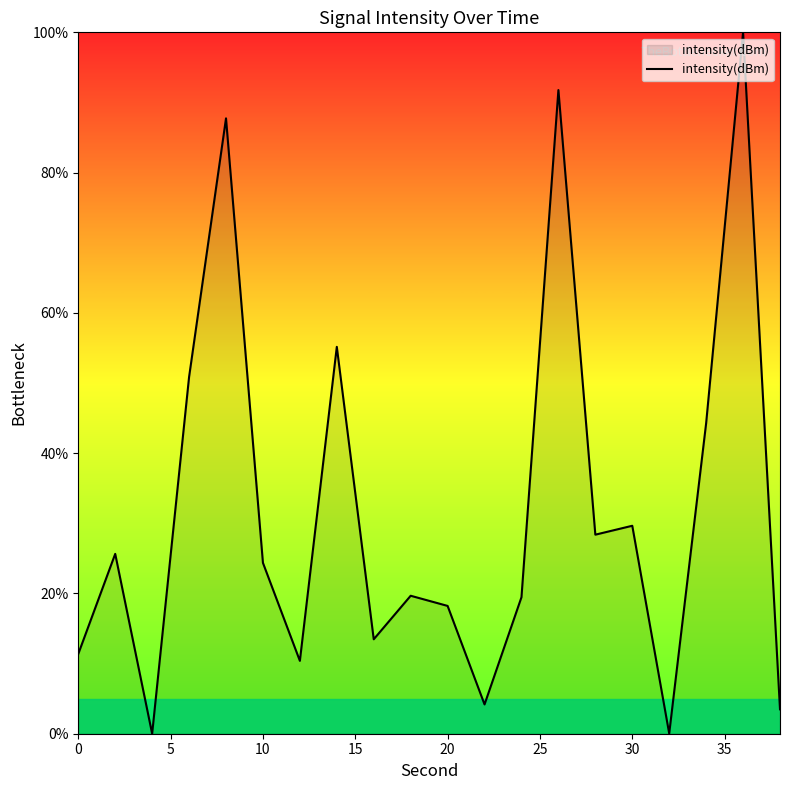

What is the difference between the maximum and minimum values?

100.0